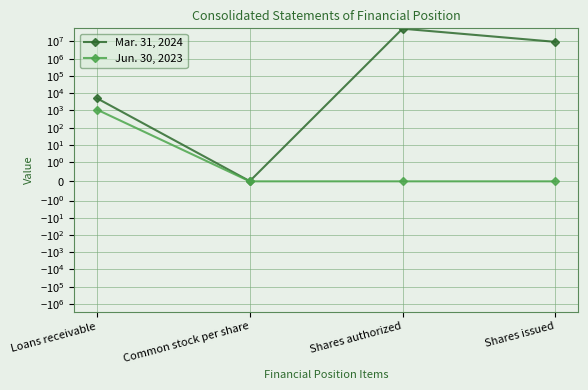

What is the average value of the Jun. 30, 2023 series?

279.0